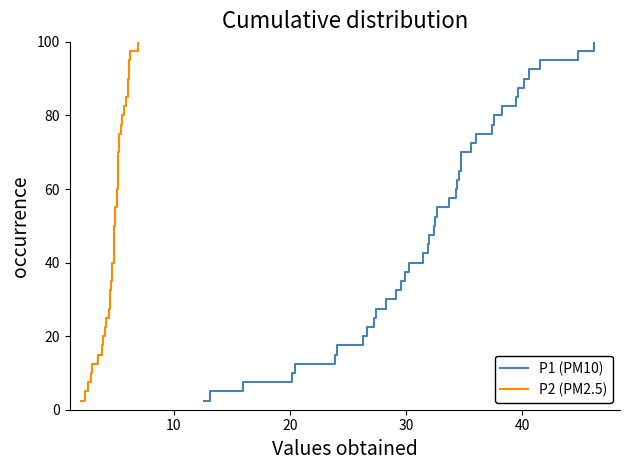

True or false: P2 (PM2.5) and P1 (PM10) intersect in this chart.

False